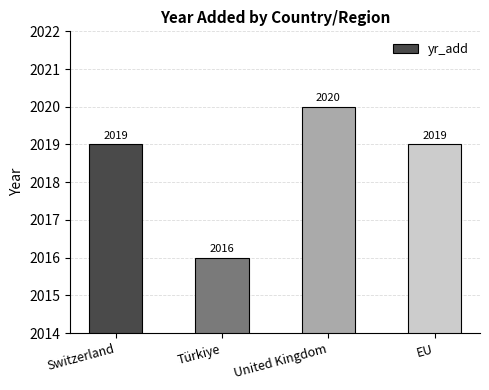

The value at EU is 2019. True or false?

True